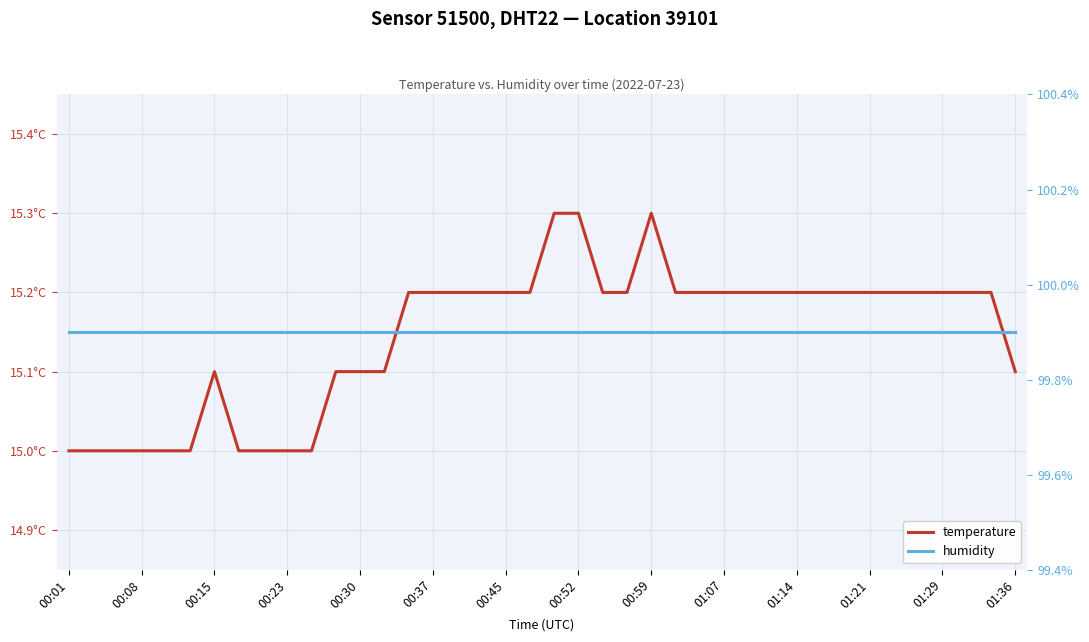

At which label is humidity closest to 99?

00:01